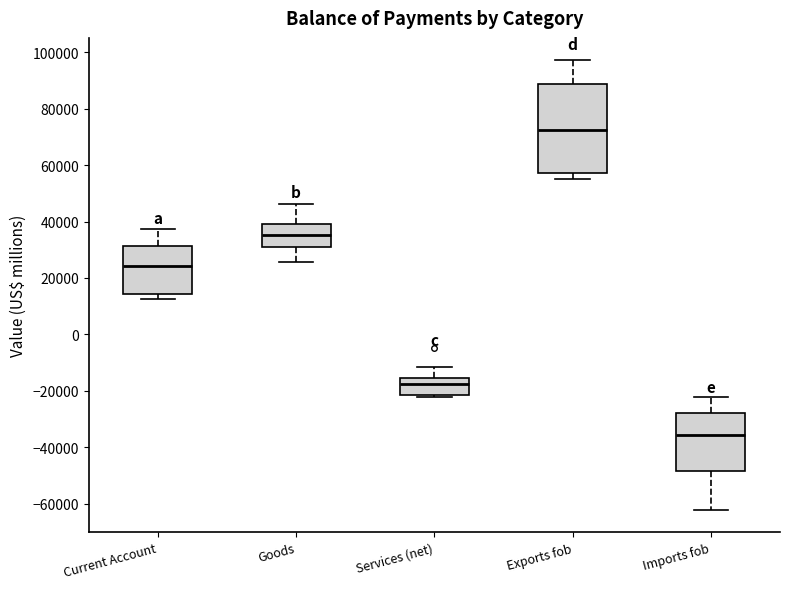

Reading left to right, transcribe this box plot: for each box, give where its median line is, the range the box spans, and where its two whiskers end, as read against the y-axis. The values are not printed on the chart, so give them approximately, as read against the axis.

Current Account: median 24000, box 14000 to 32000, whiskers 12000 to 38000
Goods: median 36000, box 32000 to 40000, whiskers 26000 to 46000
Services (net): median -18000, box -22000 to -16000, whiskers -22000 (just below the box's lower edge) to -12000
Exports fob: median 72000, box 58000 to 88000, whiskers 56000 to 98000
Imports fob: median -36000, box -48000 to -28000, whiskers -62000 to -22000